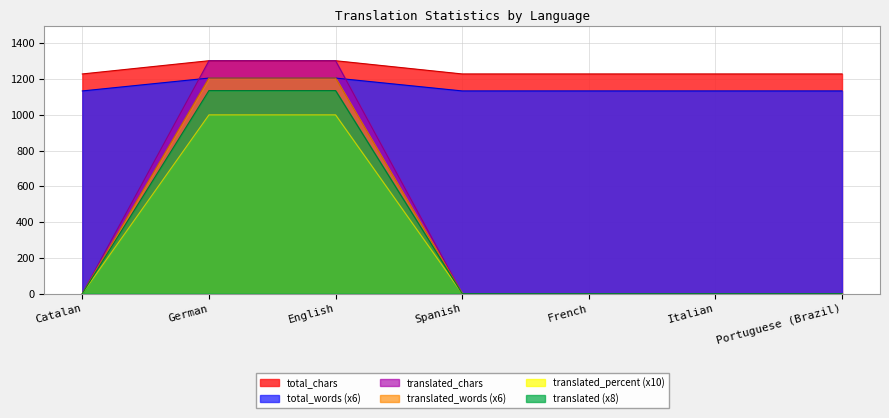

Which series has the widest spread of values?

translated_chars